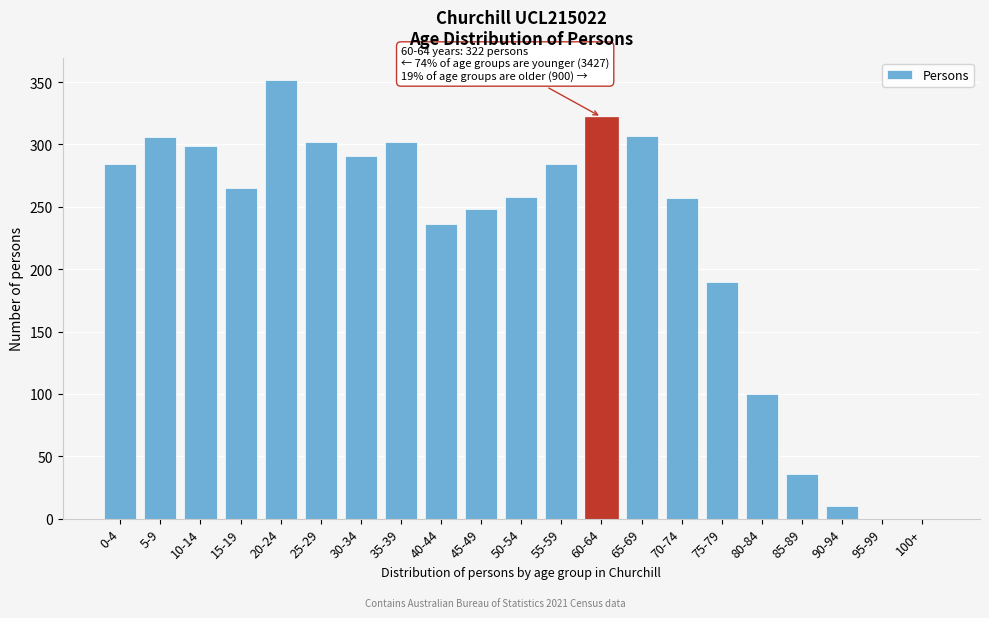

Between 10-14 and 85-89, which is larger?

10-14